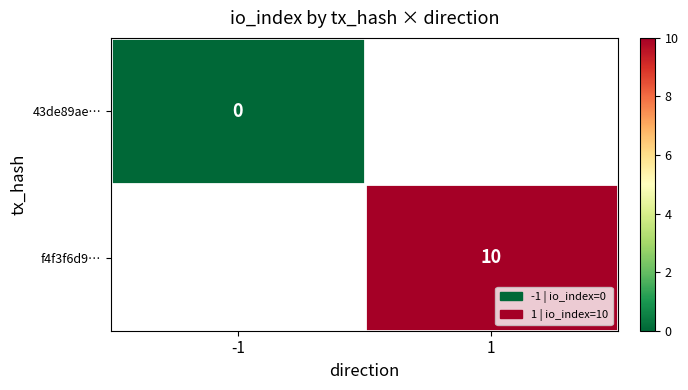

How many data points does each series have?

2